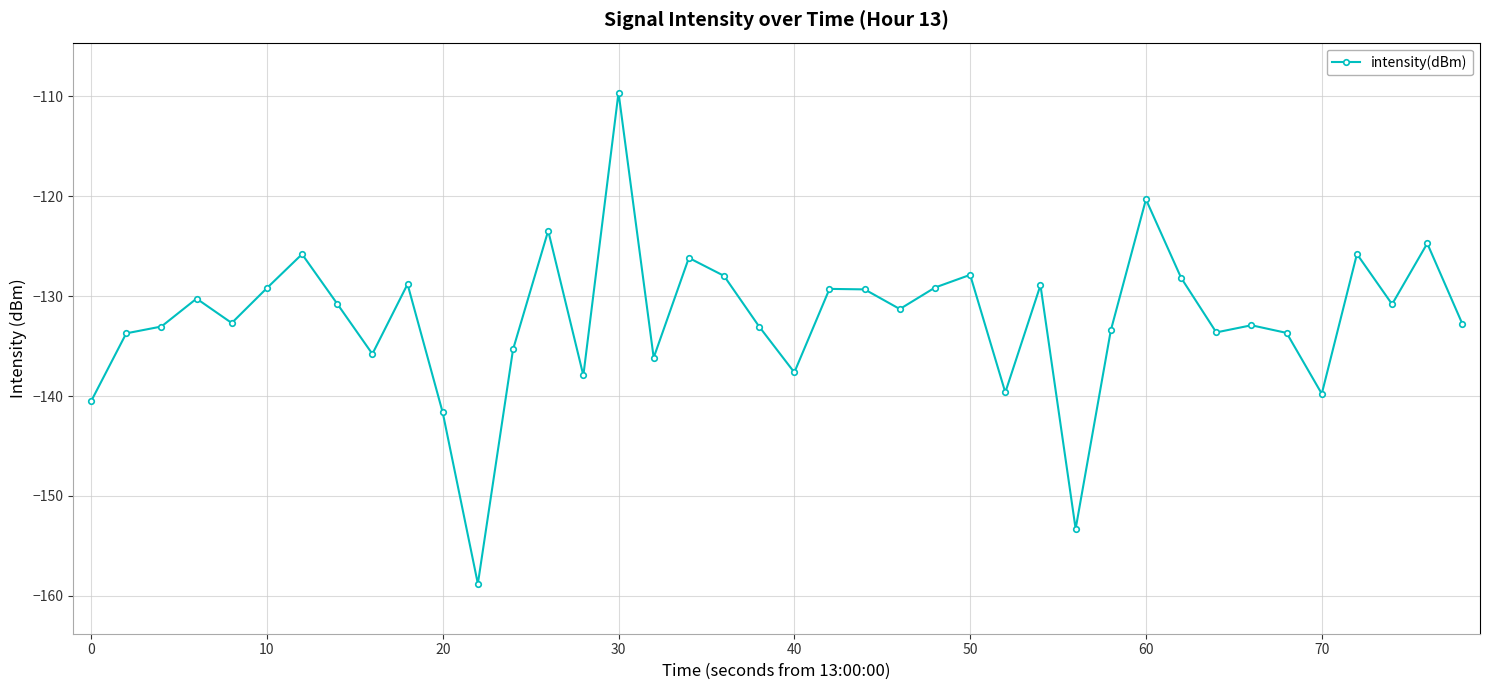

What is the sum of all values?

-5292.9